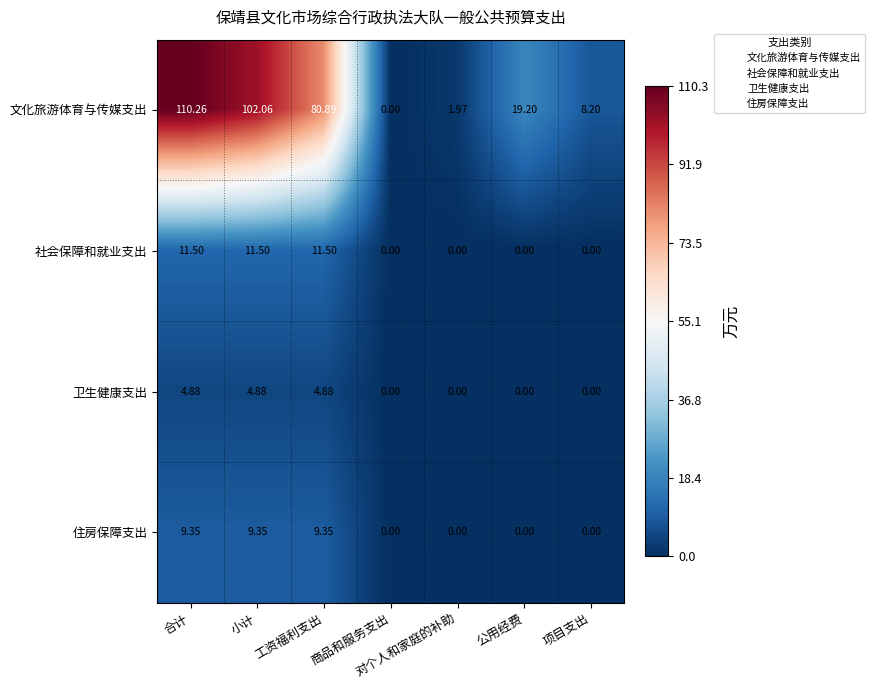

Which series has the widest spread of values?

文化旅游体育与传媒支出